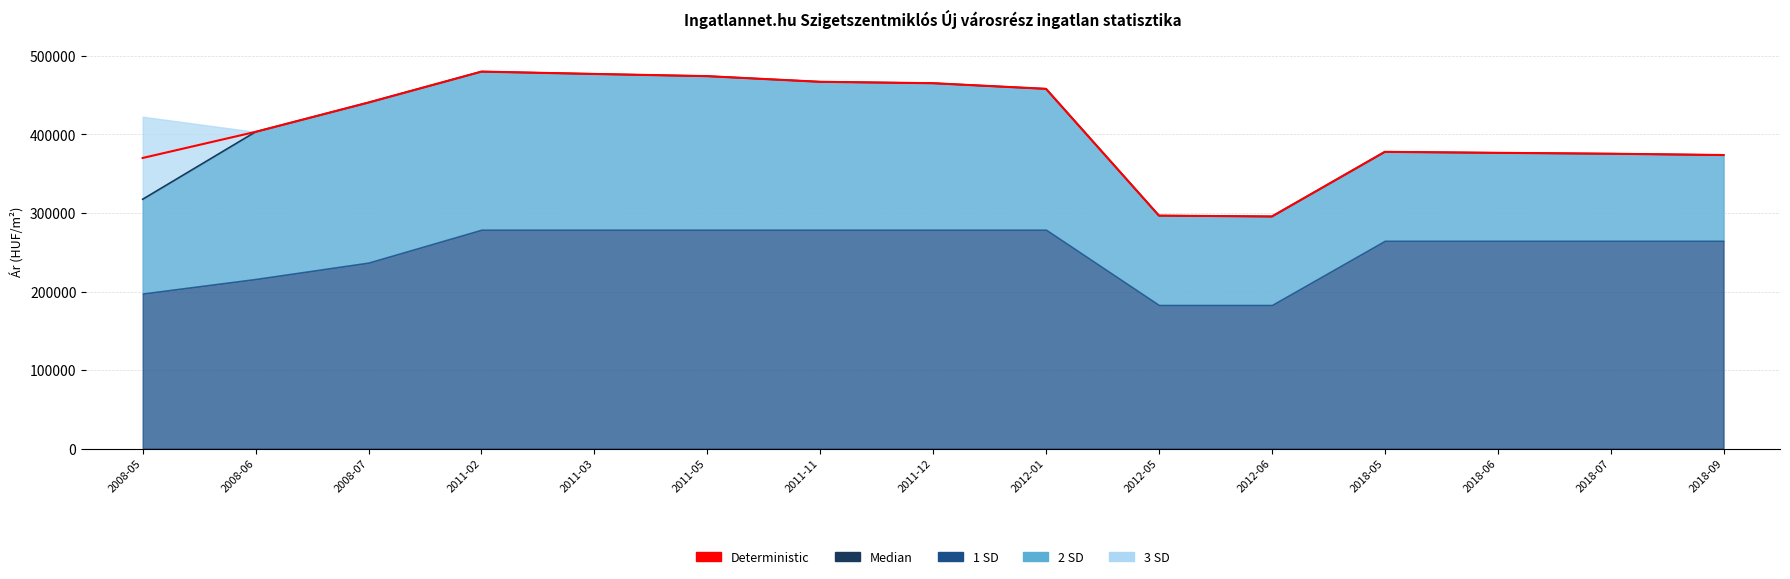

How many lines are shown in the chart?

2